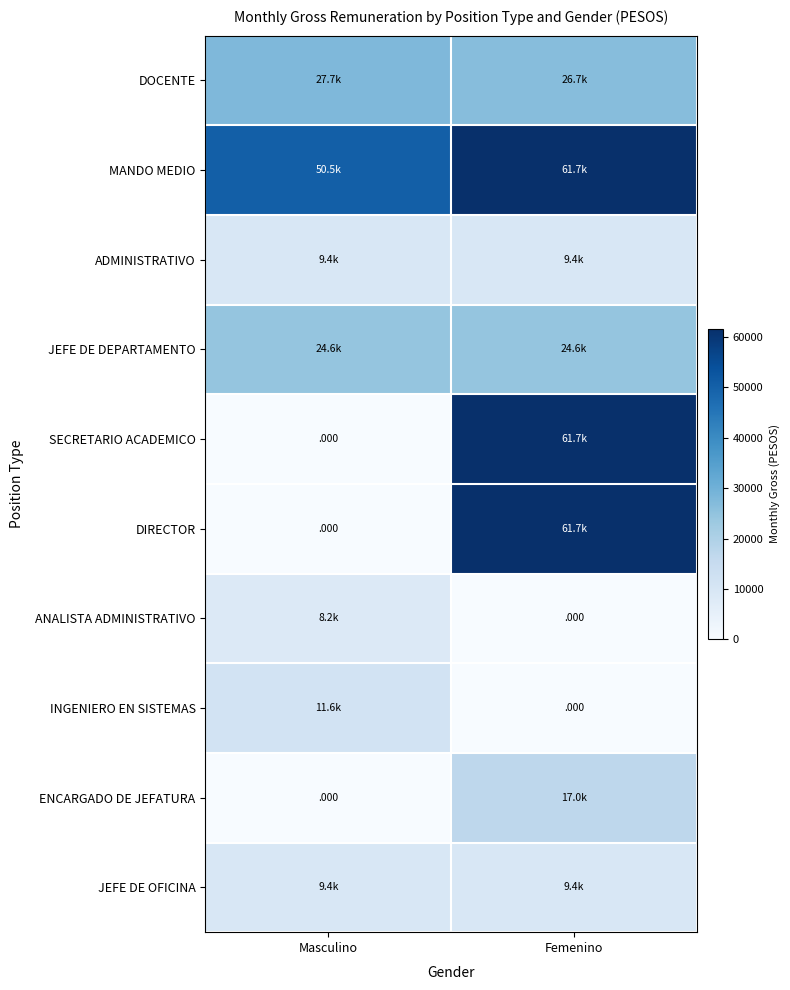

At Masculino, list the series in order from largest to smallest.

MANDO MEDIO, DOCENTE, JEFE DE DEPARTAMENTO, INGENIERO EN SISTEMAS, ADMINISTRATIVO, JEFE DE OFICINA, ANALISTA ADMINISTRATIVO, SECRETARIO ACADEMICO, DIRECTOR, ENCARGADO DE JEFATURA